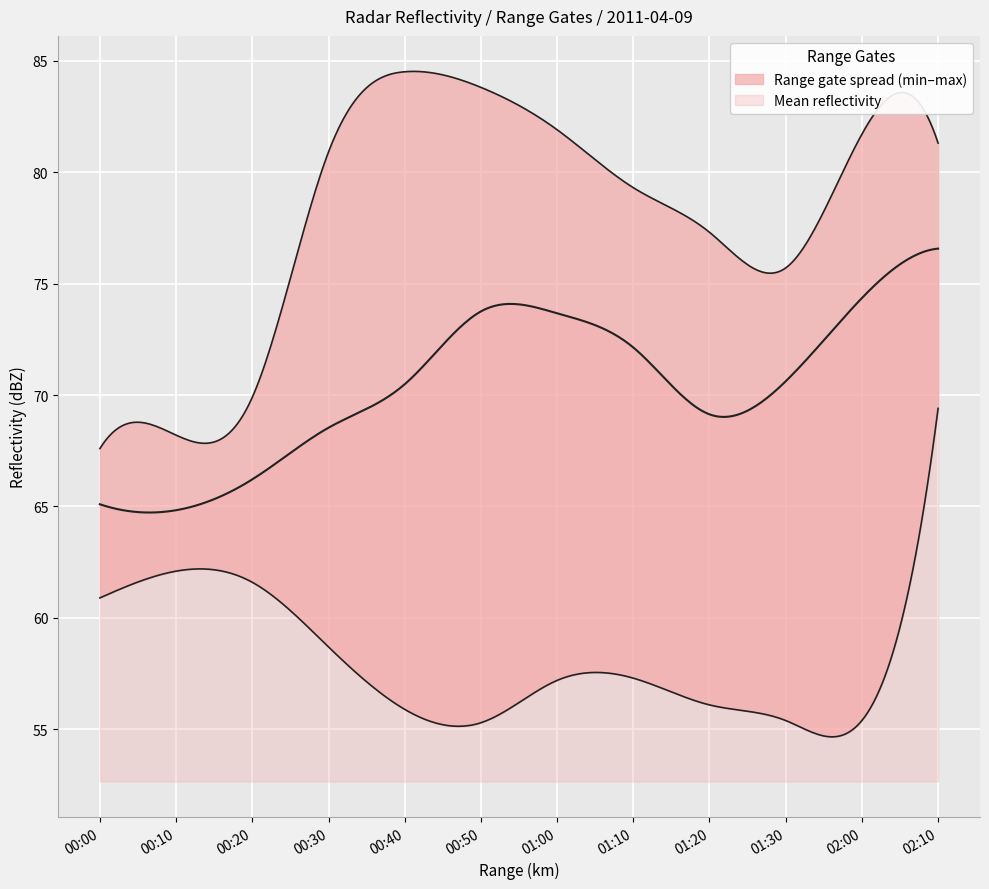

What is the label of the 12th point from the left?

02:10